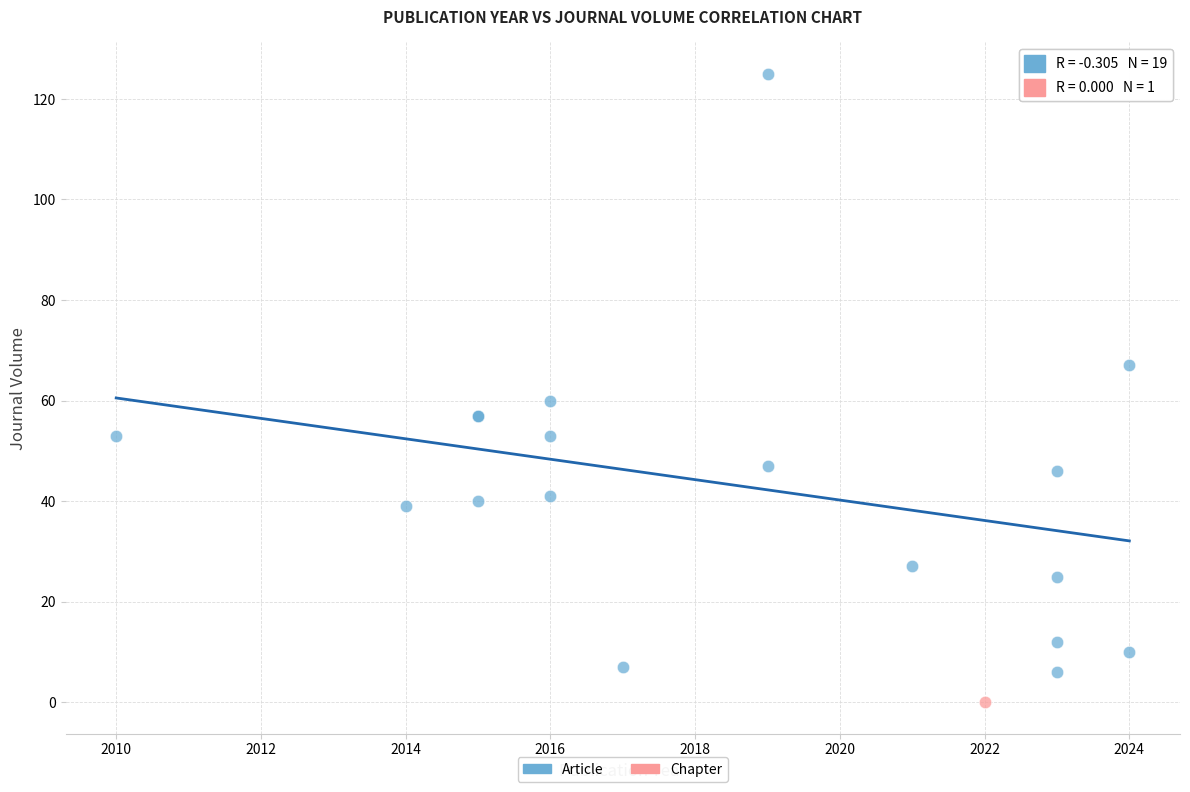

What are all the series names shown in the legend?

Article, Chapter